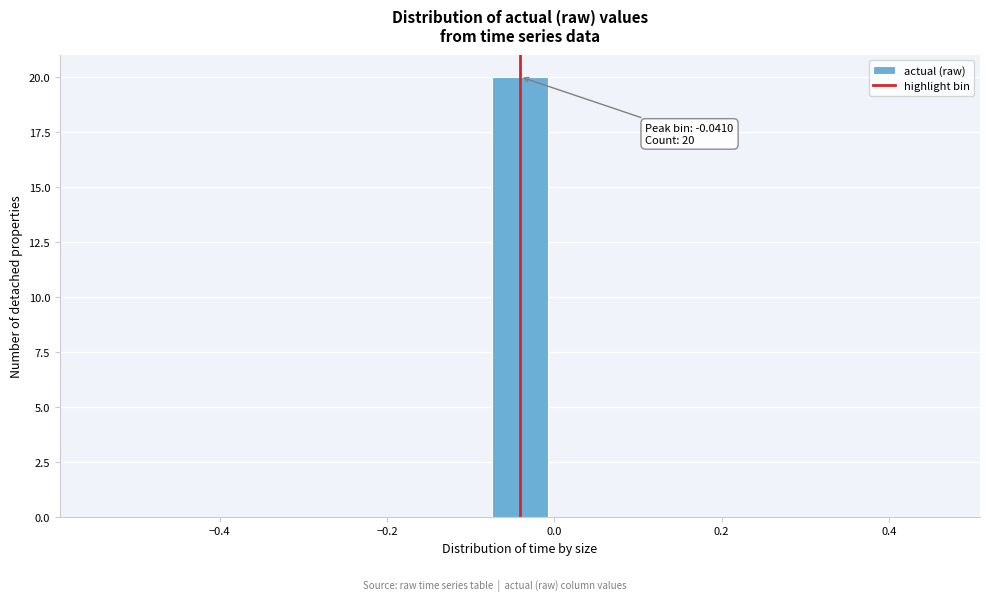

Around what value on the x-axis is the tallest bar? Give the approximate position of its centre, as read against the axis.

-0.04